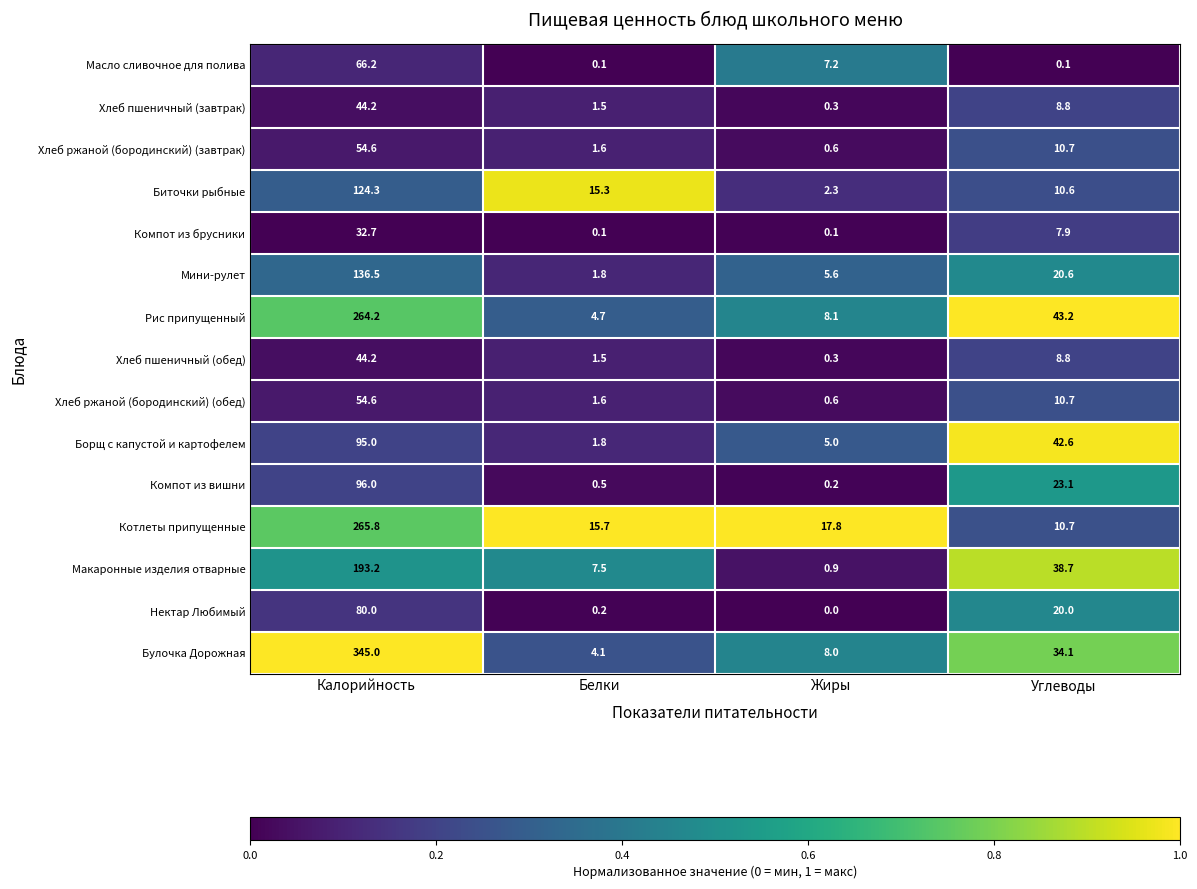

The Борщ с капустой и картофелем series shows 5.0 at Жиры. True or false?

True